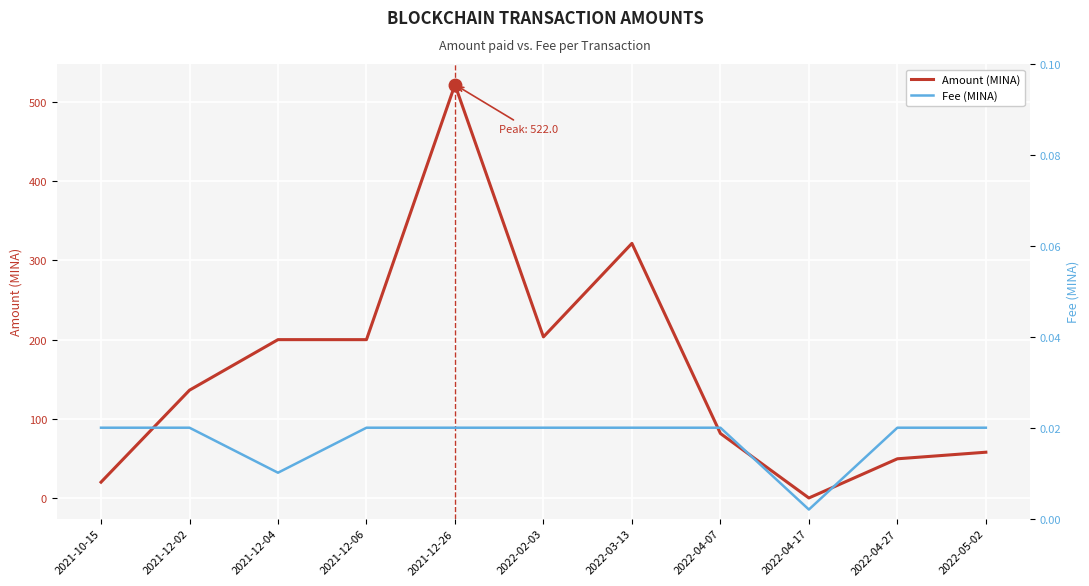

Between 2022-05-02 and 2021-12-26, which is larger?

2021-12-26